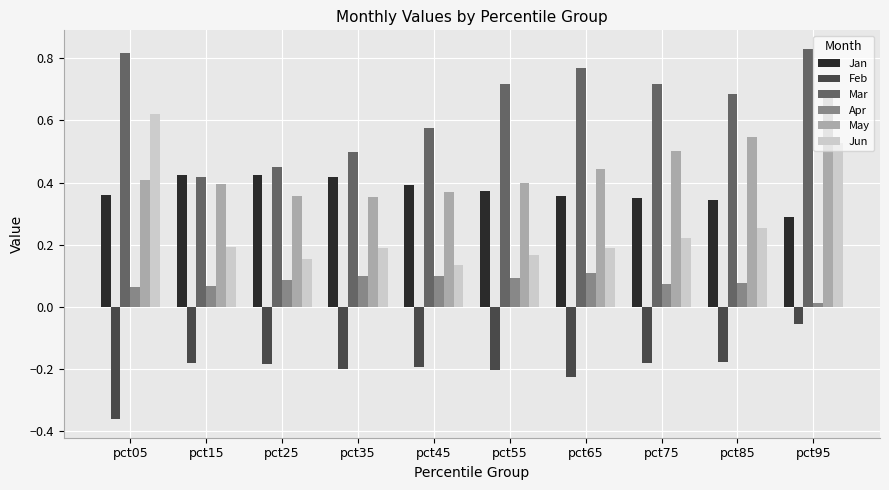

List the series in order of their peak value, lowest first.

Feb, Apr, Jan, Jun, May, Mar